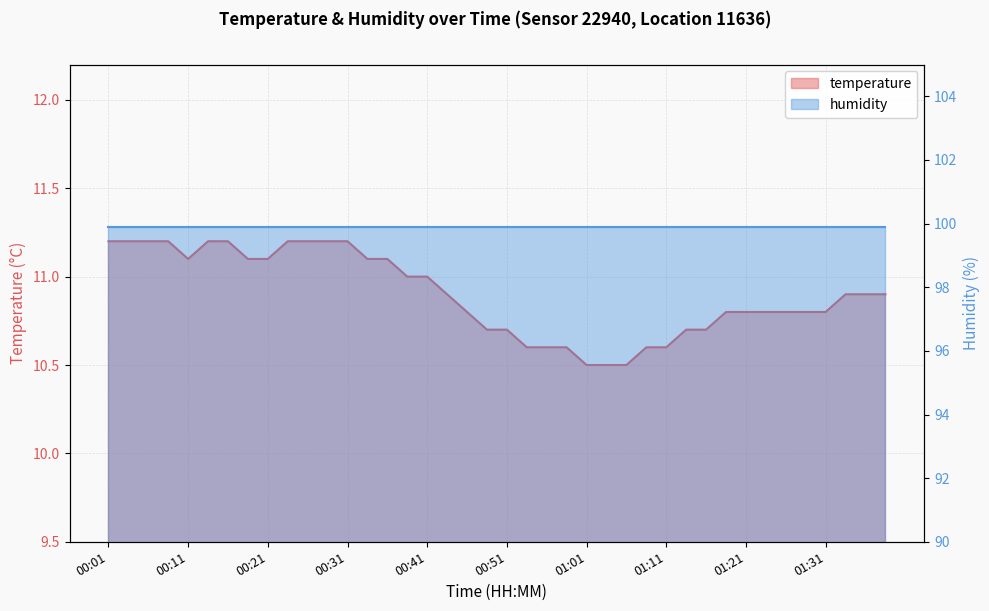

Rank the categories by value from lowest to highest.

01:01, 01:03, 01:06, 00:53, 00:56, 00:58, 01:08, 01:11, 00:48, 00:51, 01:14, 01:16, 00:46, 01:19, 01:21, 01:24, 01:26, 01:29, 01:31, 00:44, 01:34, 01:37, 01:39, 00:38, 00:41, 00:11, 00:18, 00:21, 00:34, 00:36, 00:01, 00:03, 00:06, 00:08, 00:13, 00:16, 00:23, 00:26, 00:29, 00:31